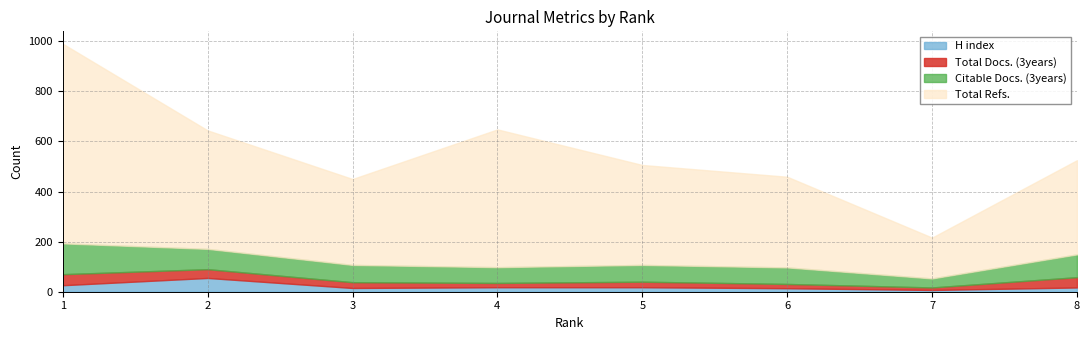

True or false: Total Refs. and H index cross at least once.

False